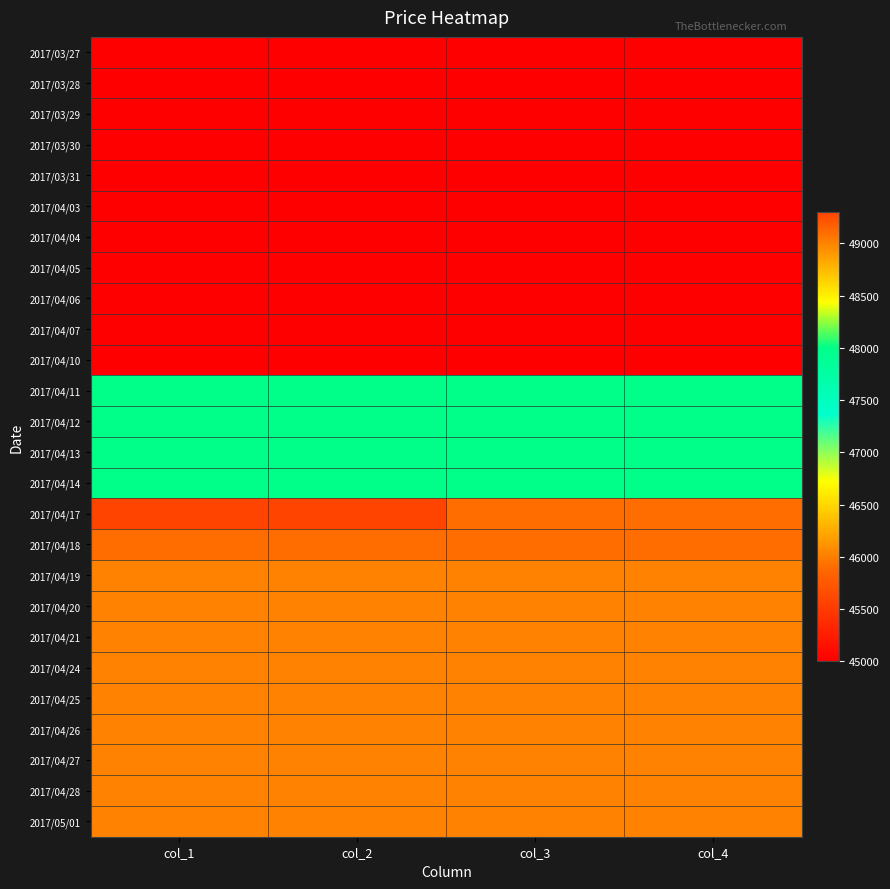

What is the difference between the highest and lowest values at col_3?

4100